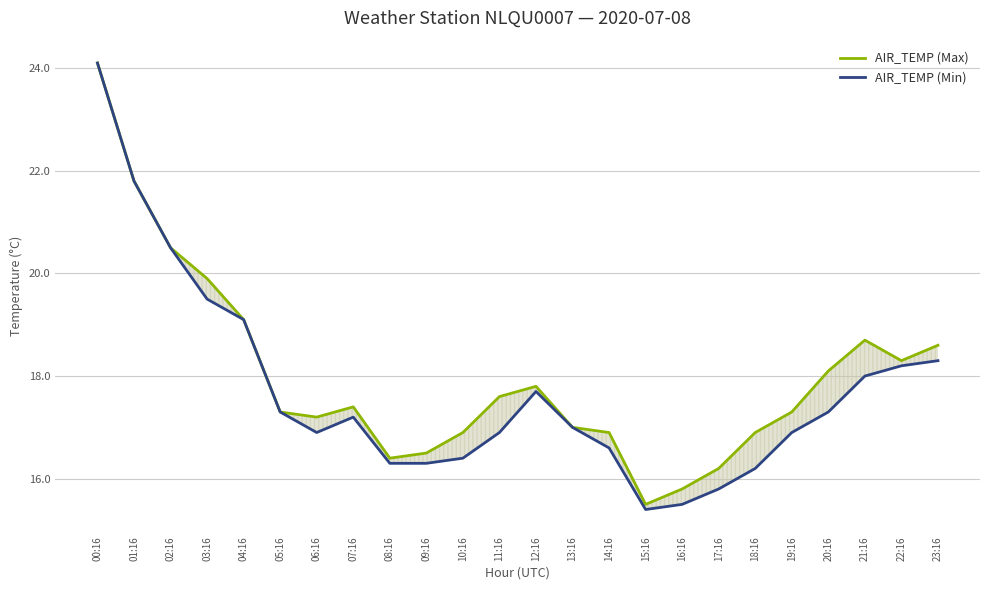

Where does the AIR_TEMP (Min) series first go above 17?

00:16